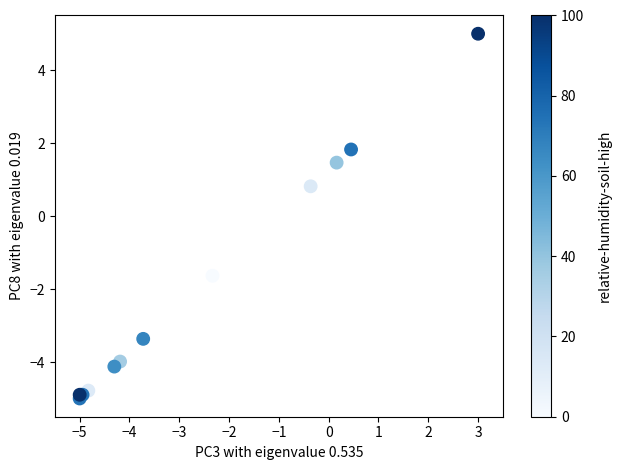

What Y value in the scatter plot is closest to 0?

0.8